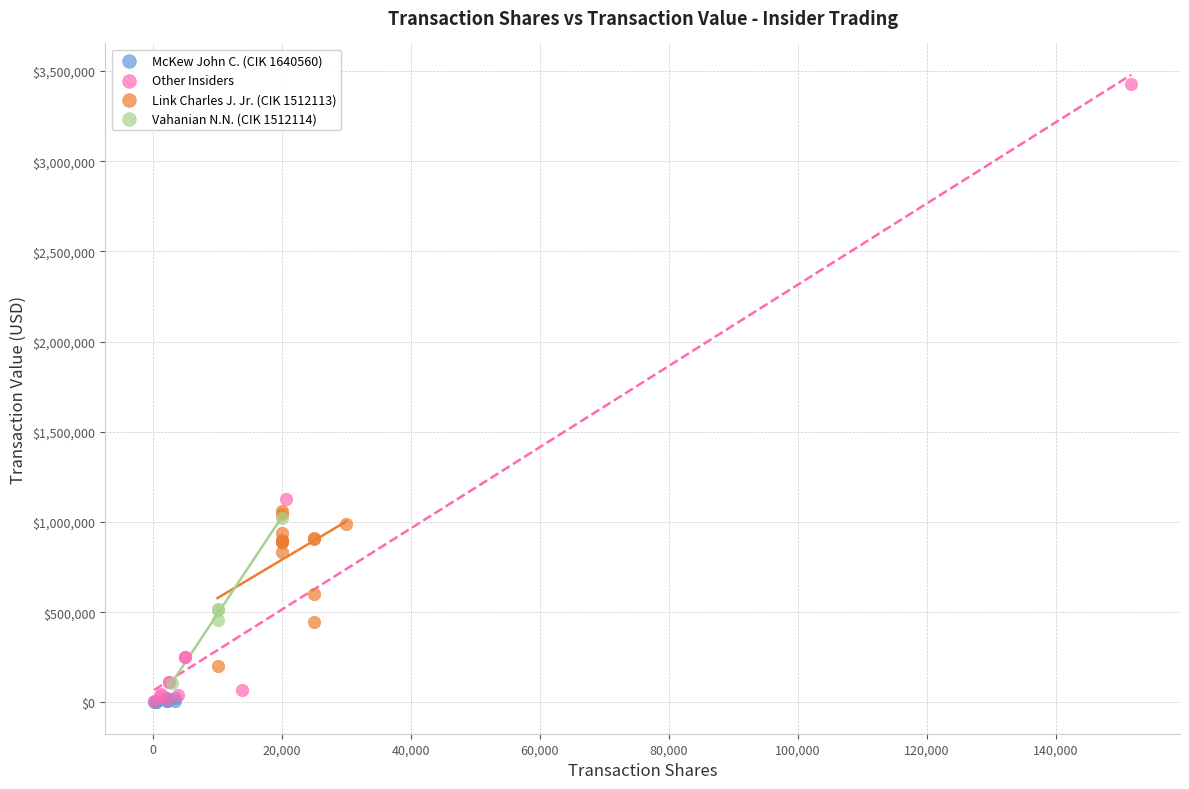

Which series reaches the maximum Y coordinate?

Other Insiders